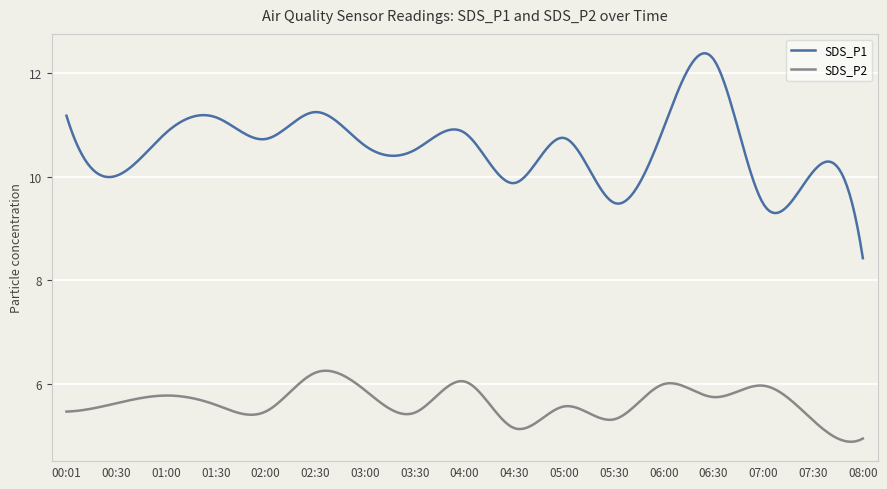

What is the maximum value shown in the chart?

12.4